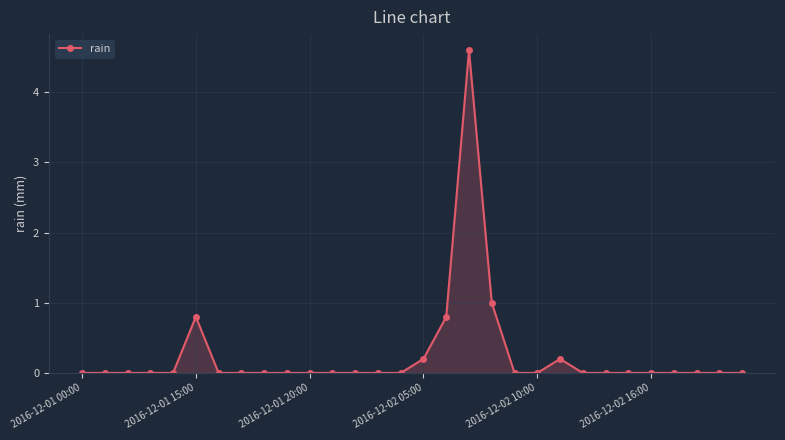

What is the maximum value shown in the chart?

4.6